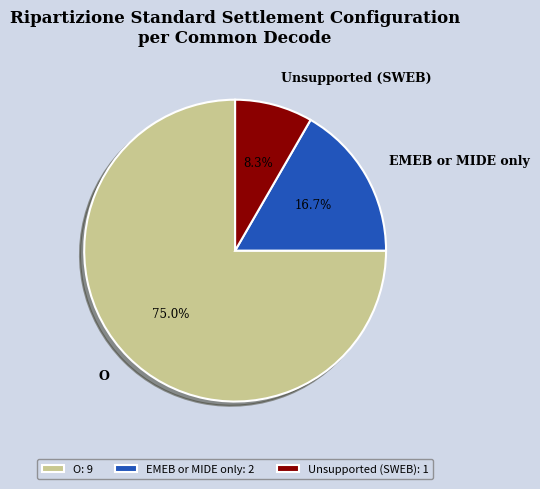

What percentage is the O slice, to the nearest percent?

75%